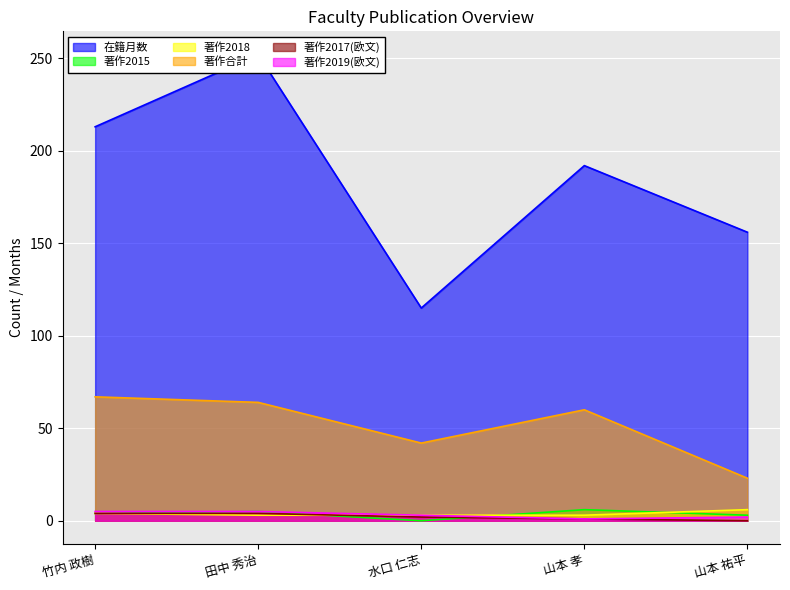

What position from the left is 竹内 政樹?

1